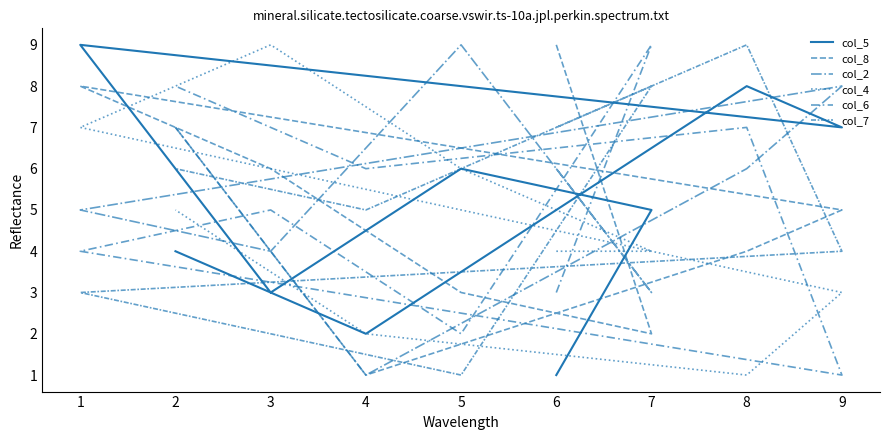

In col_4, how many points are lower than both neighbors (excluding endpoints)?

1